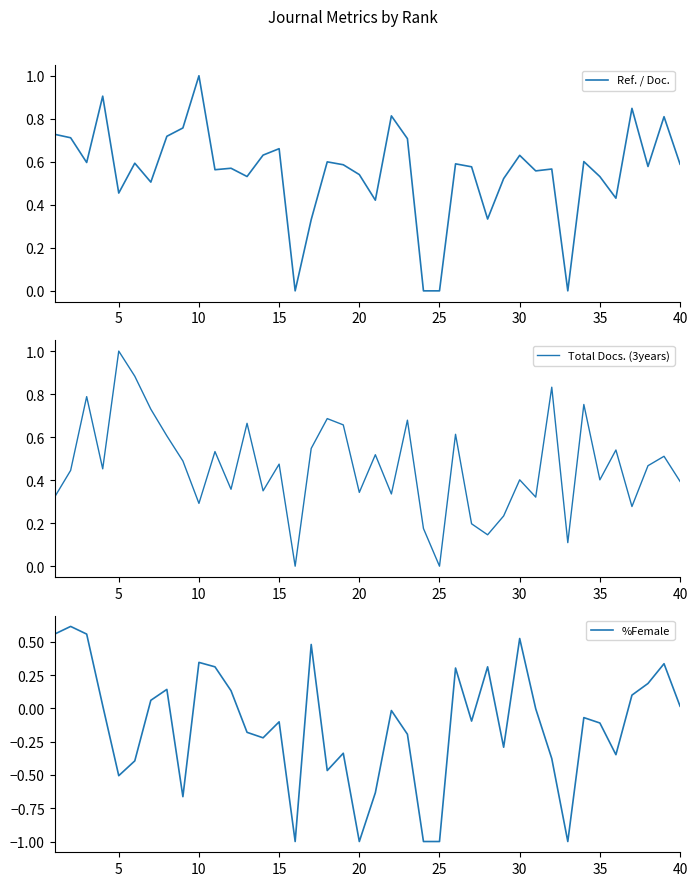

What is the minimum value for %Female?

-1.0